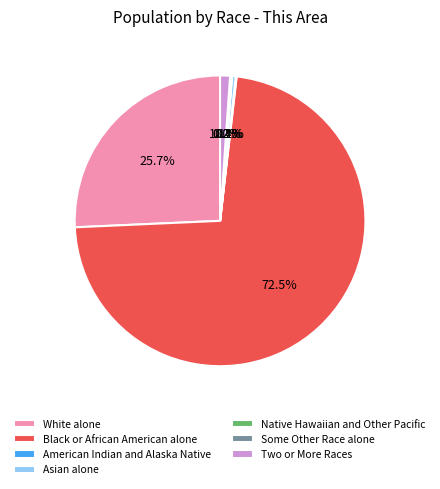

What percentage do Asian alone and Black or African American alone together represent?

72.9%